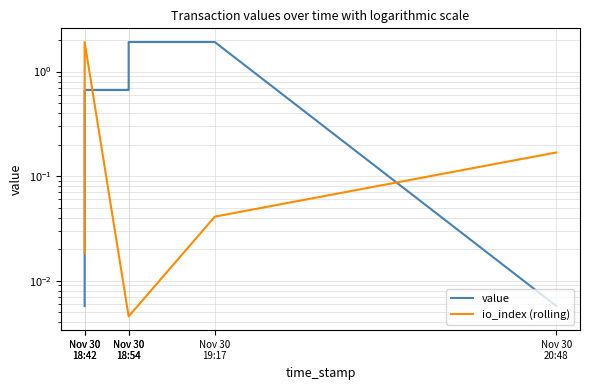

List the series in order of their peak value, highest first.

value, io_index (rolling)